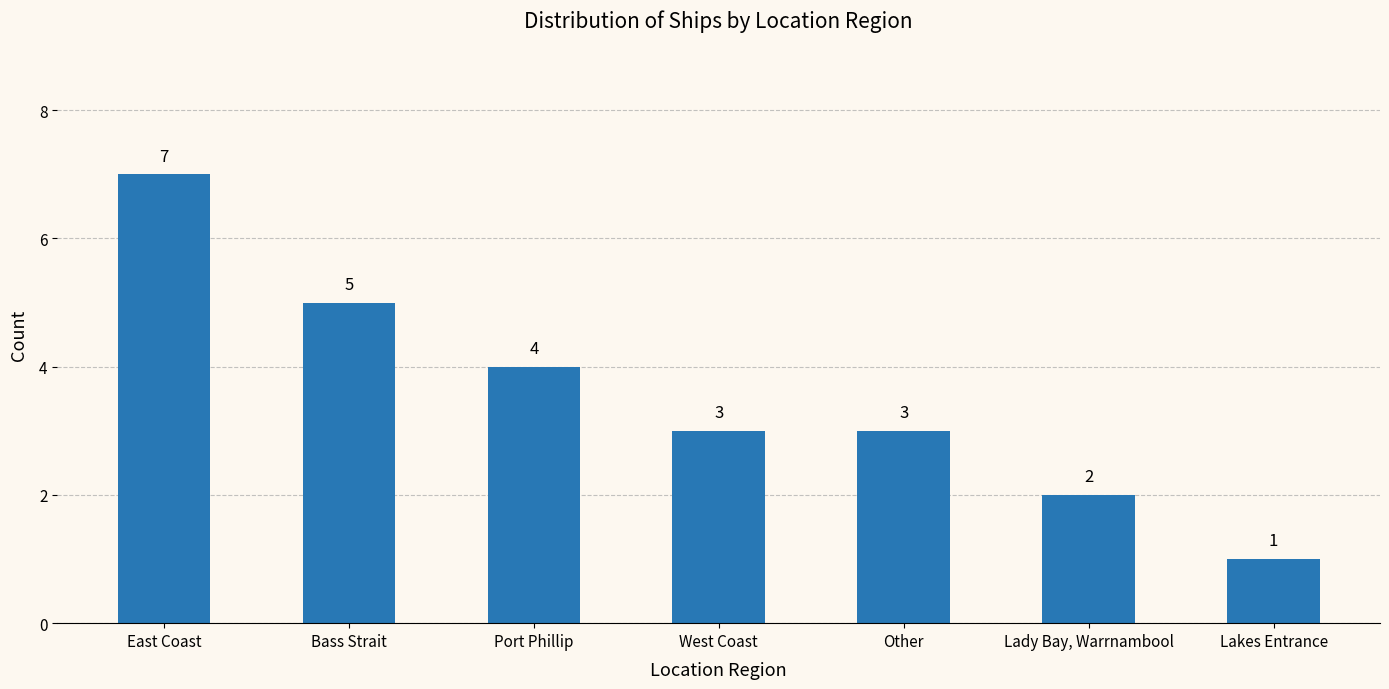

Reading left to right, what are all the values shown in this chart?

7	5	4	3	3	2	1